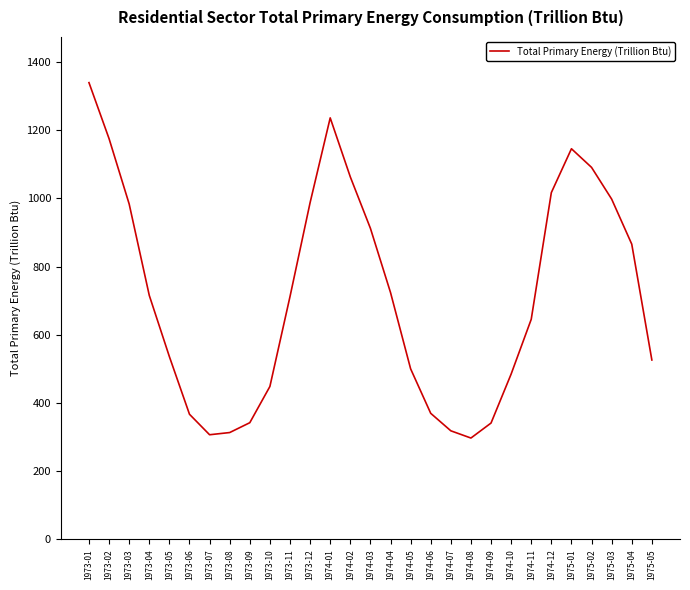

Is it true that the value at 1973-10 is 448.4?

True